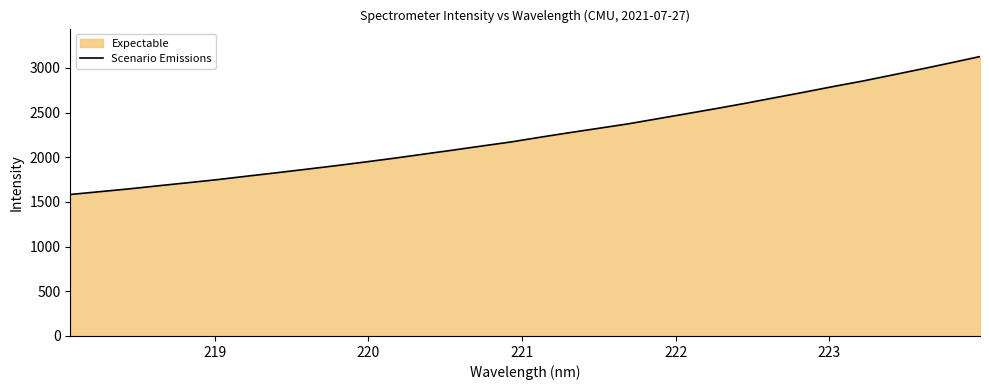

What is the difference between the maximum and minimum values?

1543.5